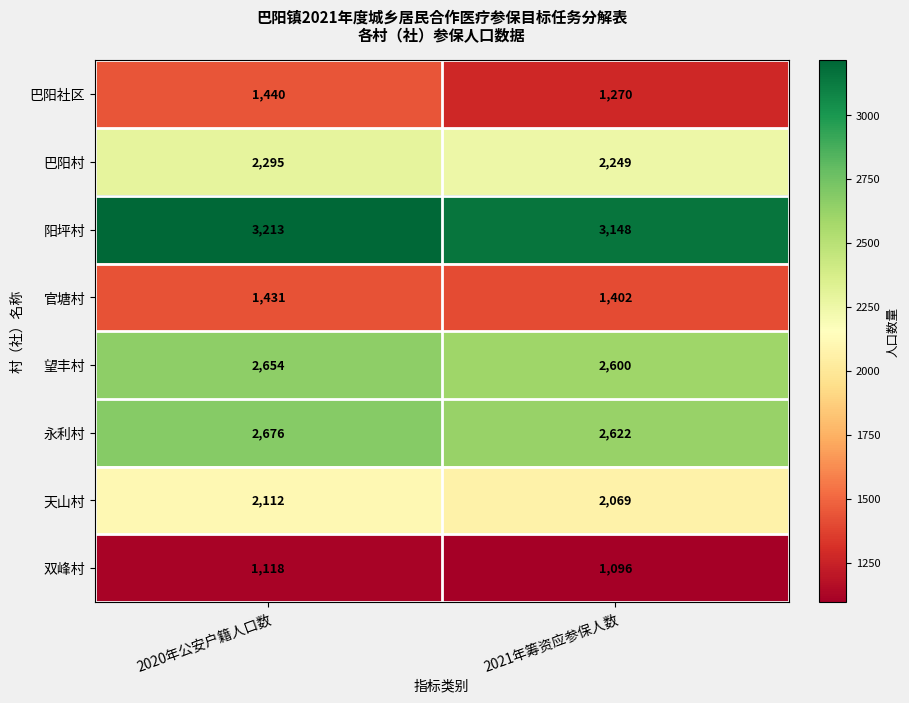

Is the value of 双峰村 at 2021年筹资应参保人数 greater than the value of 巴阳村 at 2021年筹资应参保人数?

No